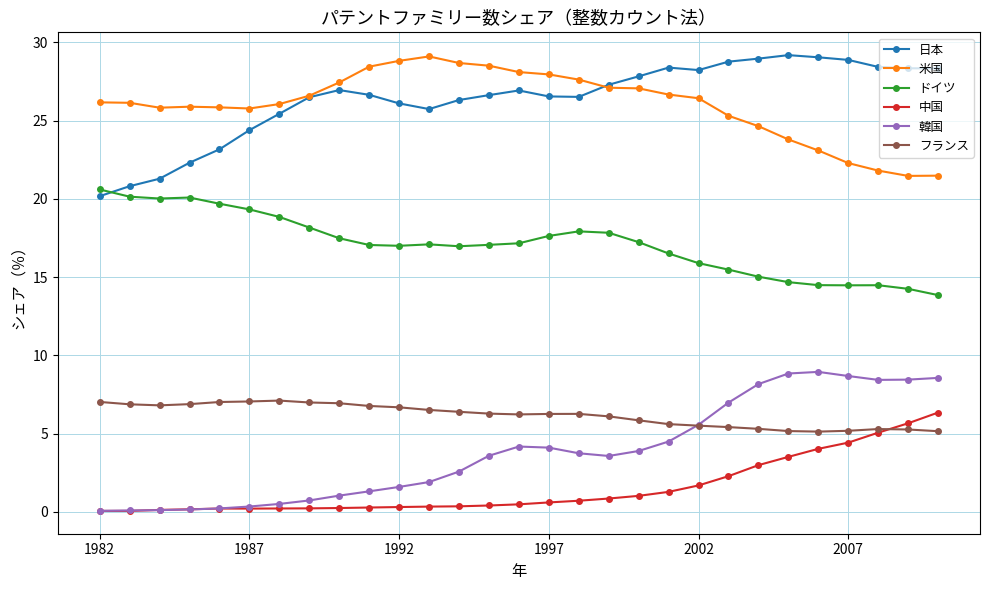

True or false: 韓国 and 米国 cross at least once.

False